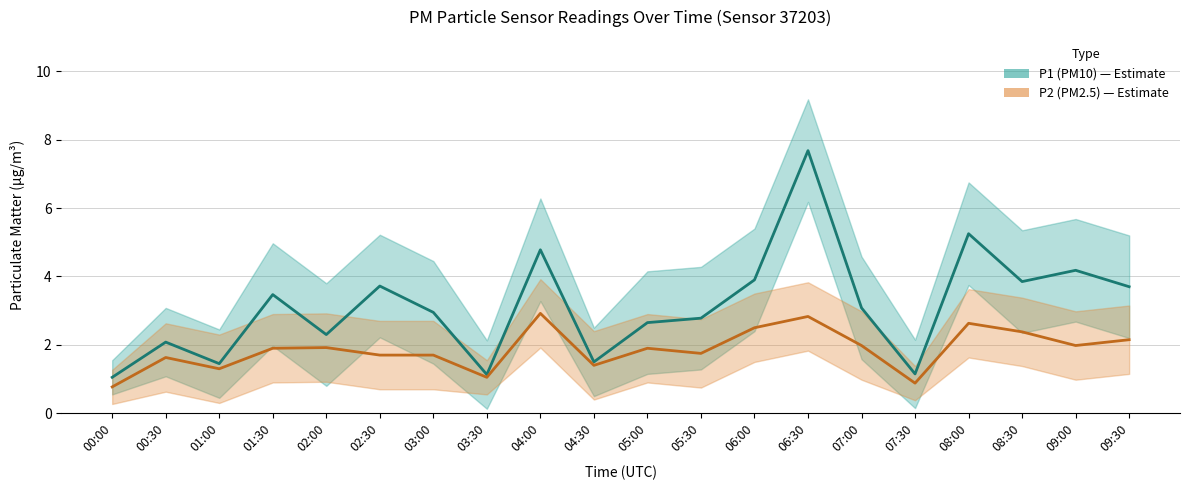

What is the difference between the second highest and minimum values in the P2 (PM2.5) series?

2.1